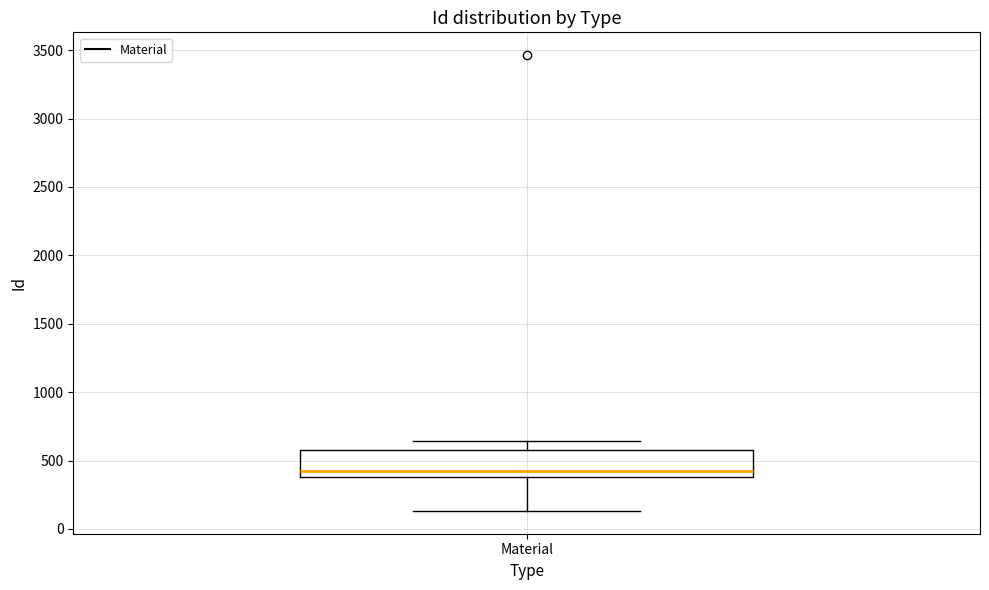

Where does the lower whisker of the box for Material end on the y-axis? The values are not printed on the chart, so give them approximately, as read against the axis.

150